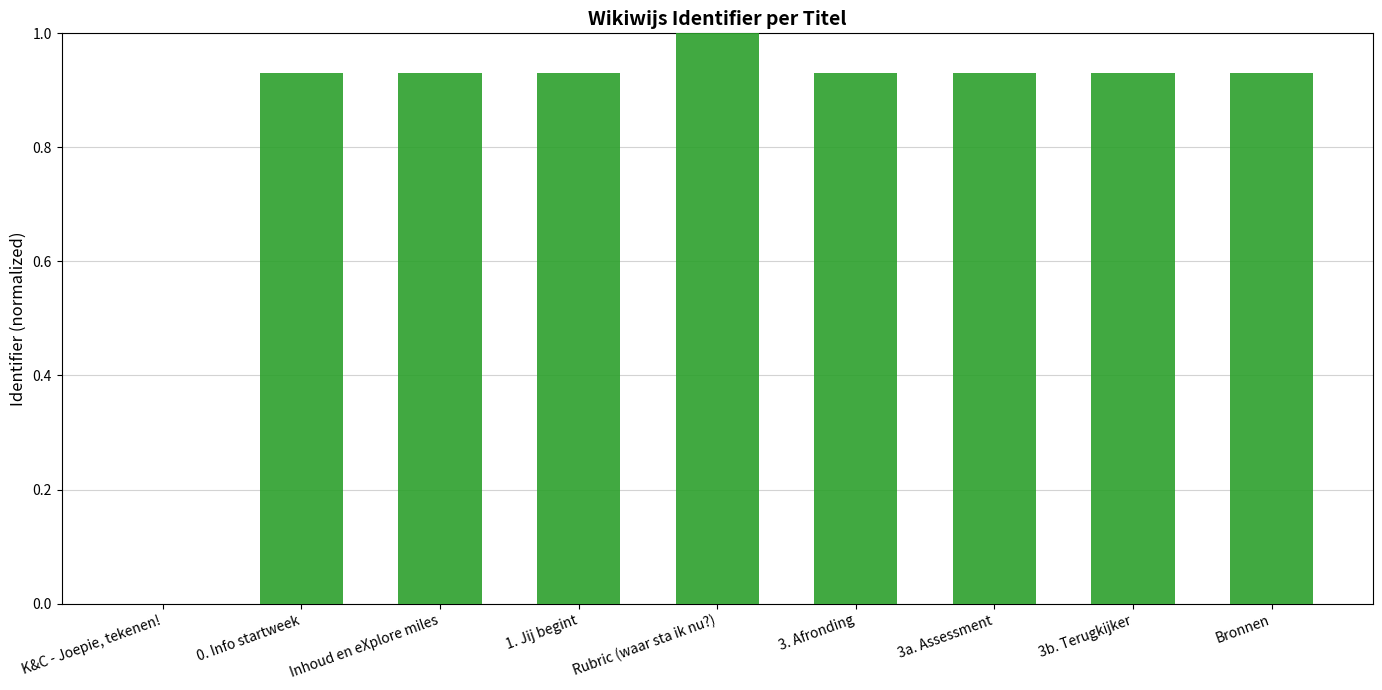

What is the maximum value shown in the chart?

1.0